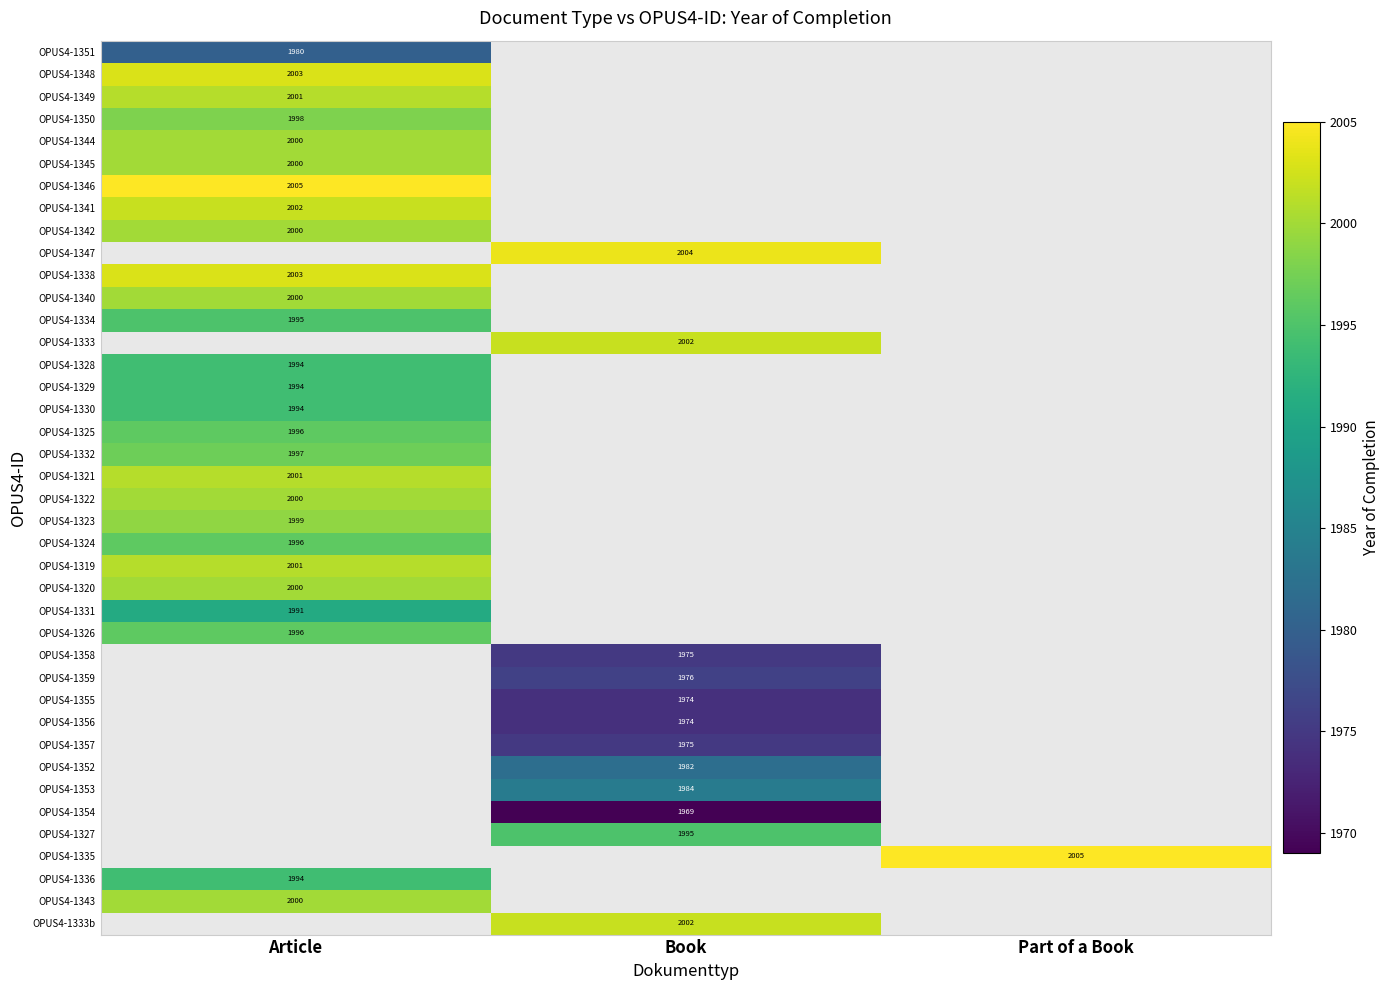

Is it true that OPUS4-1351 equals 1980 at Article?

True